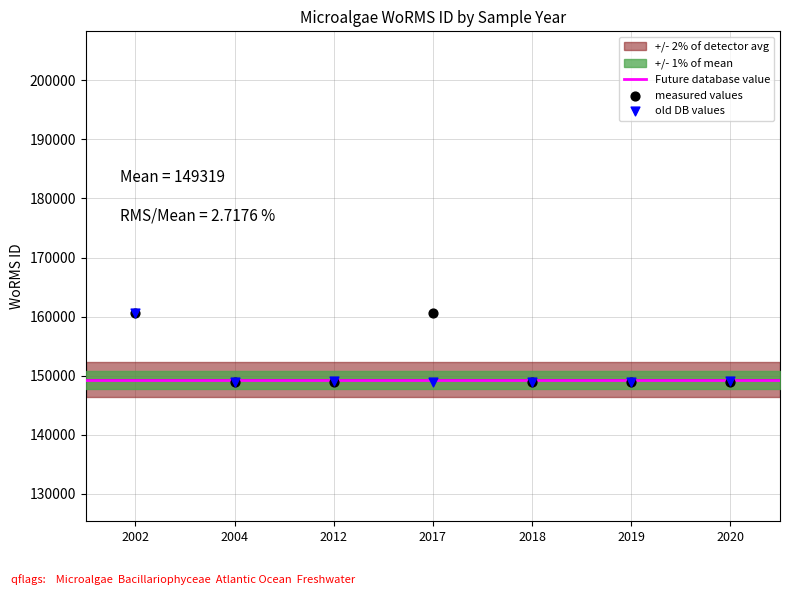

Which series reaches the maximum Y coordinate?

measured values